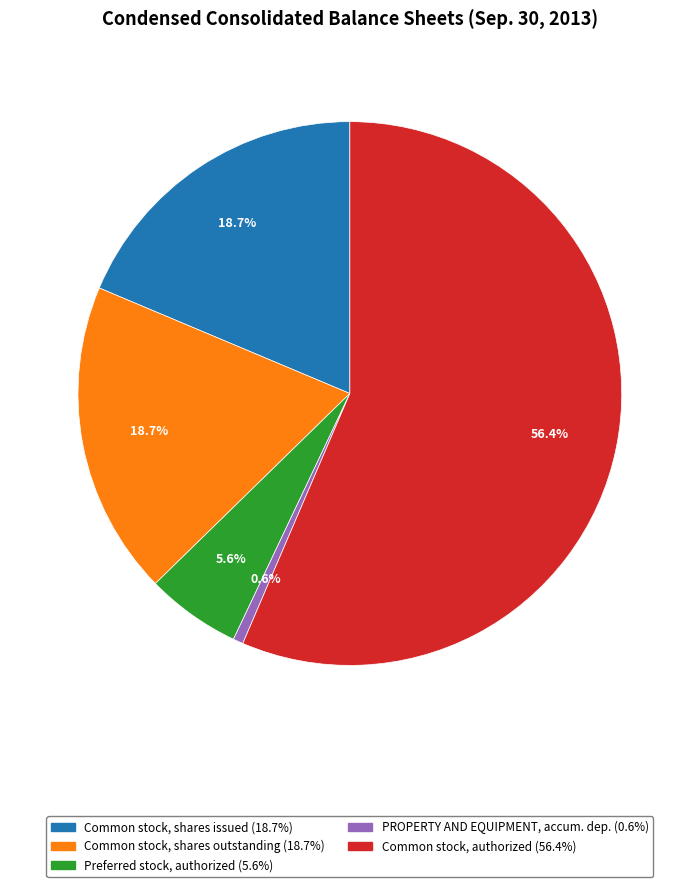

Does any single category account for the majority?

Yes